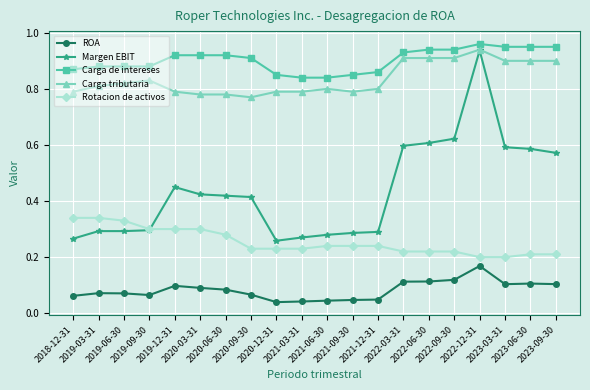

At how many categories does at least one series exceed 0?

20